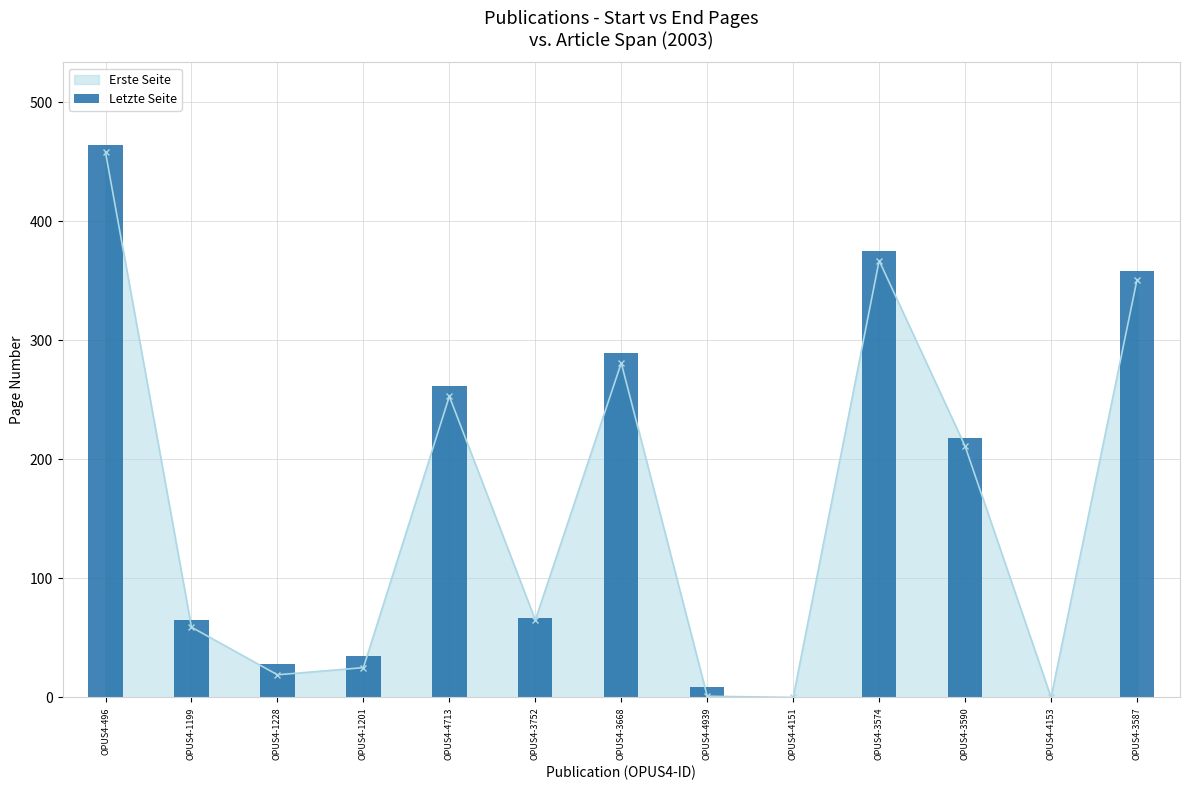

Between OPUS4-1201 and OPUS4-3590, which is larger?

OPUS4-3590